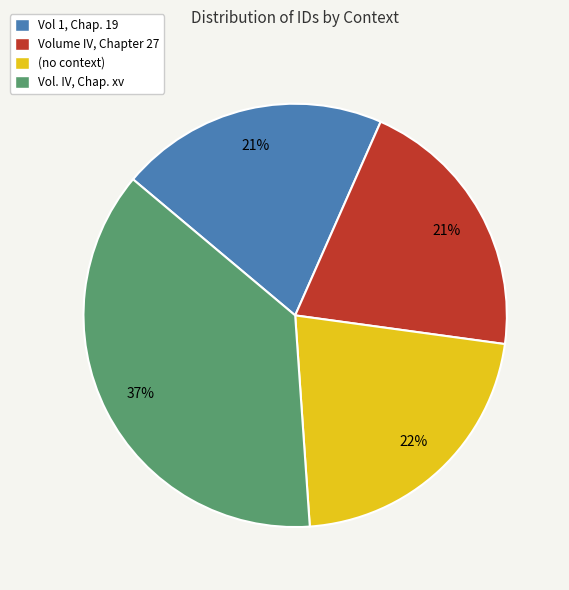

What is the ratio of the value at (no context) to the value at Vol. IV, Chap. xv?

0.6